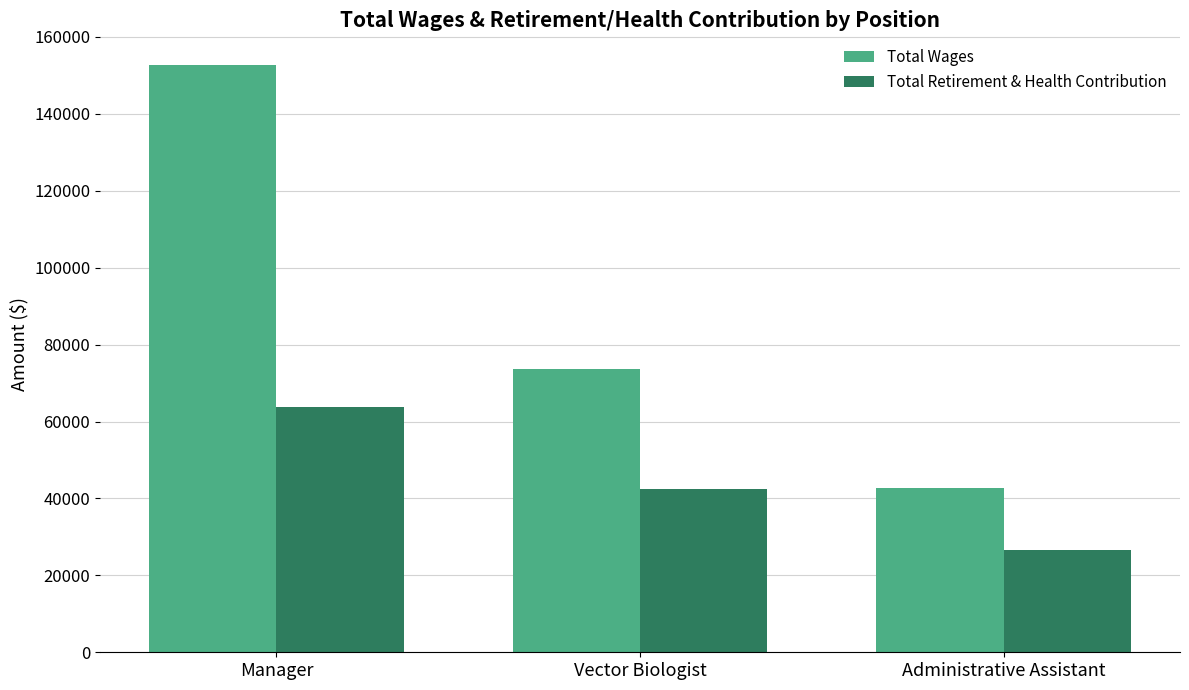

What is the sum of all Total Retirement & Health Contribution values?

132822